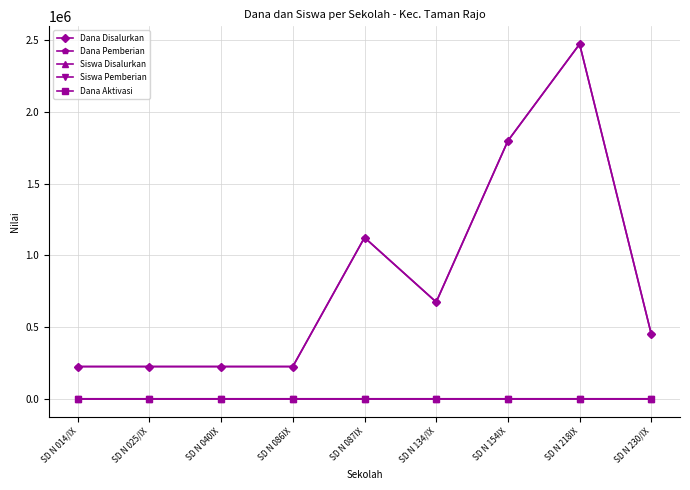

What is the label of the 9th point from the left?

SD N 230/IX